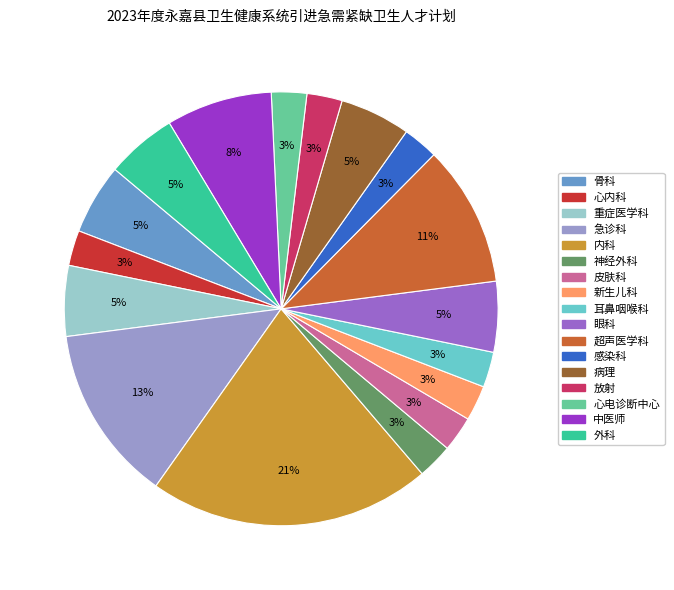

To the nearest percent, what is the difference between the largest and smallest slice percentages?

18%